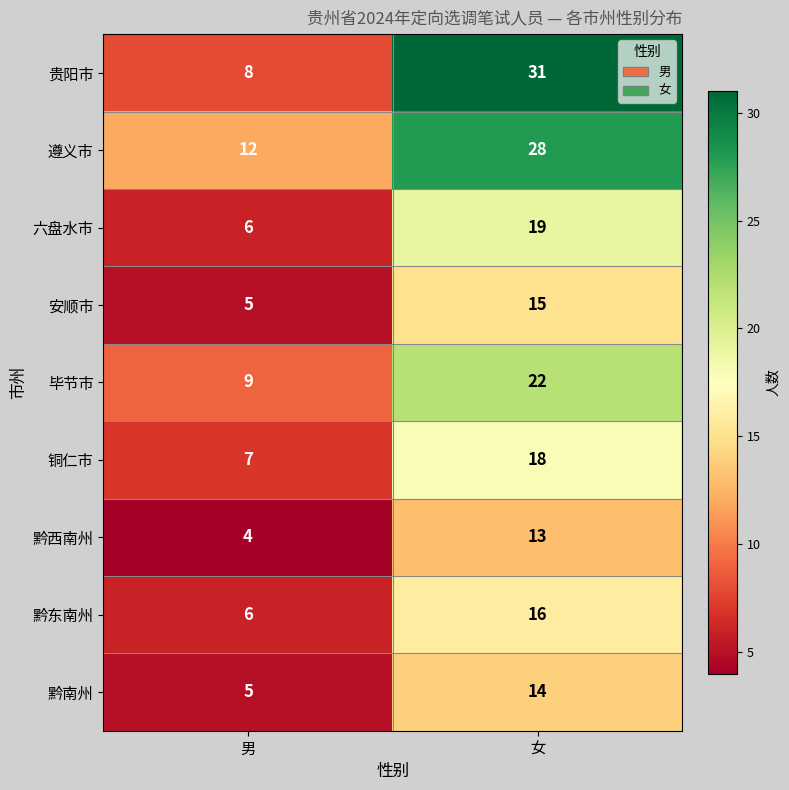

Is it true that 黔西南州 equals 6 at 男?

False